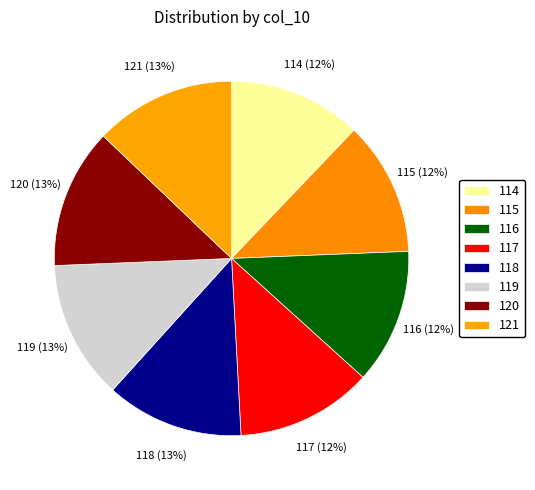

Count the number of slices in the pie.

8